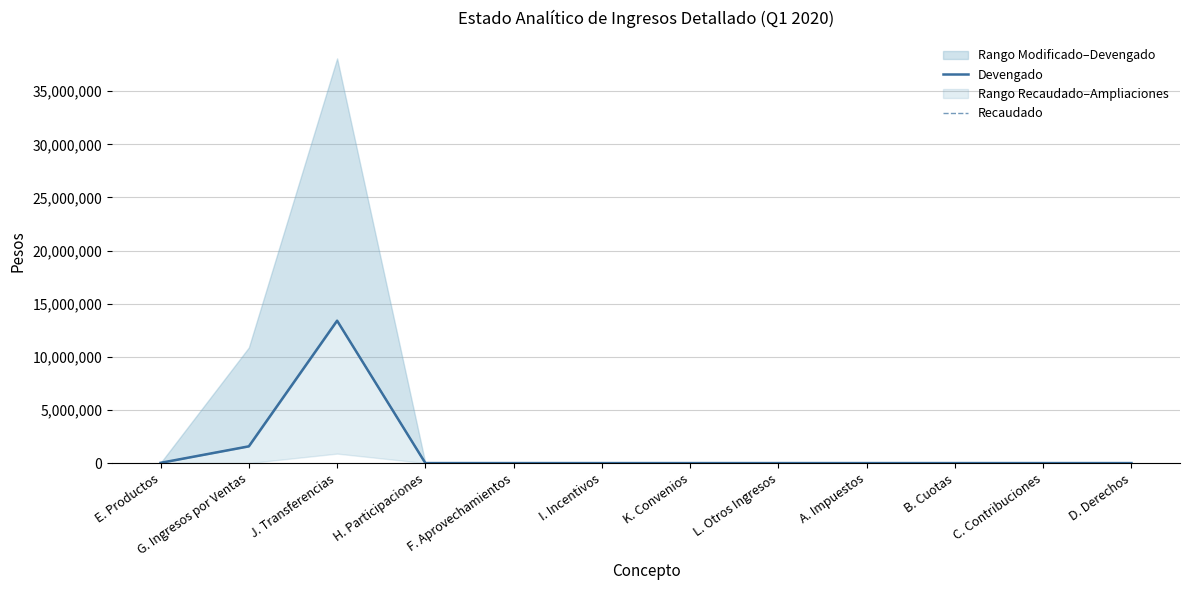

What is the label of the 8th point from the right?

F. Aprovechamientos